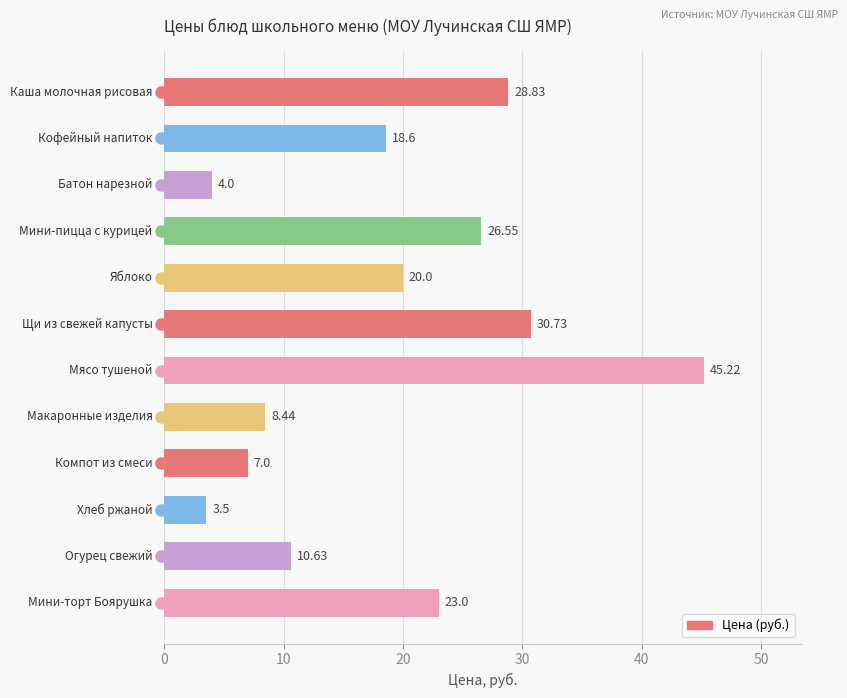

What is the difference between the maximum and minimum values?

41.7